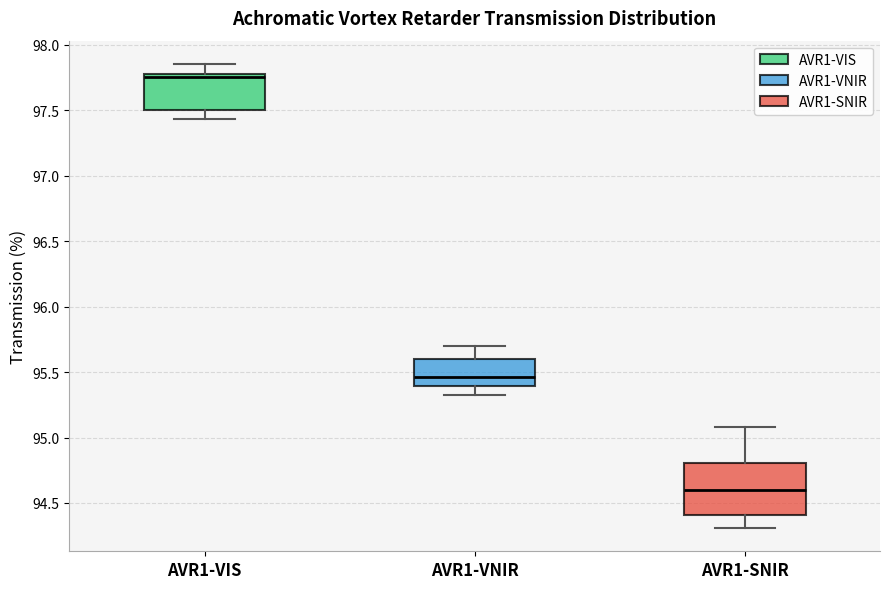

Where is the upper edge of the box for AVR1-SNIR on the y-axis? The values are not printed on the chart, so give them approximately, as read against the axis.

94.80